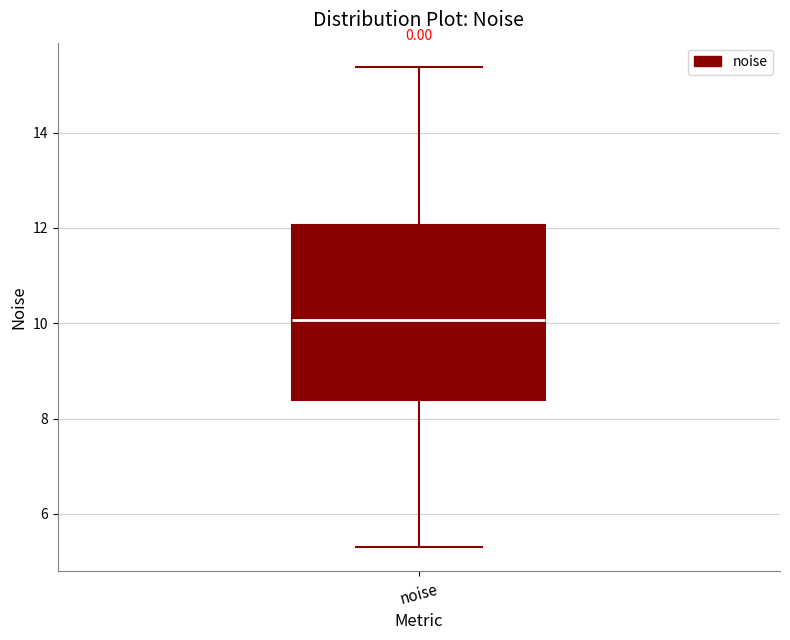

Where does the upper whisker of the box for noise end on the y-axis? The values are not printed on the chart, so give them approximately, as read against the axis.

15.4